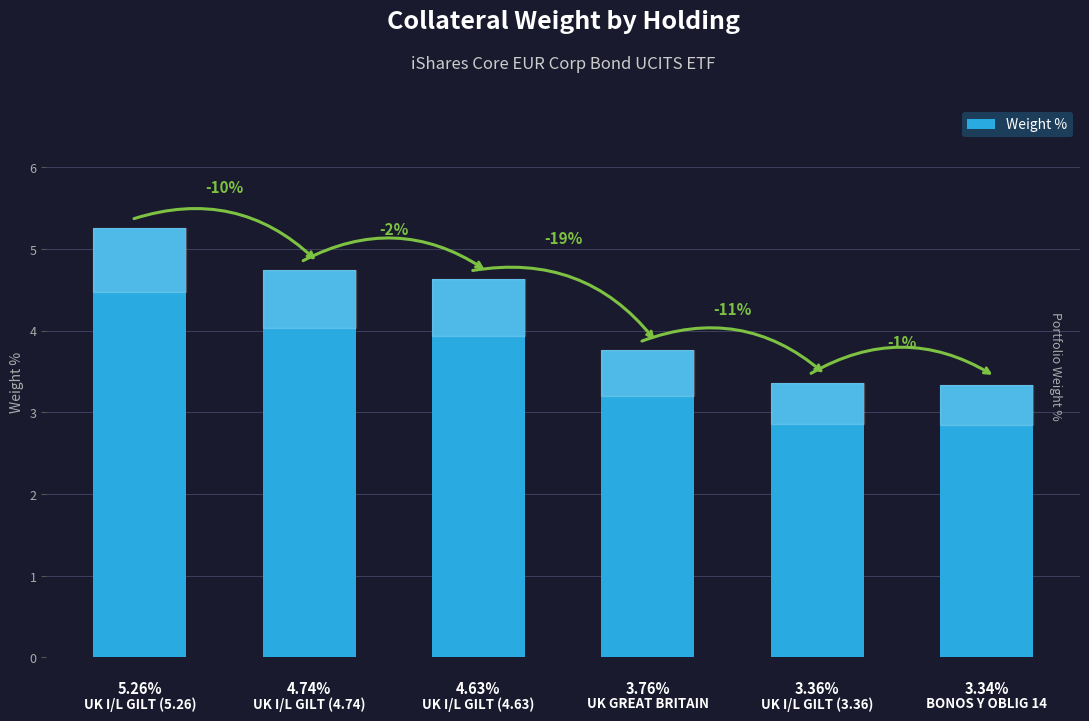

What is the difference between the values at UK GREAT BRITAIN and UK I/L GILT (3.36)?

0.4